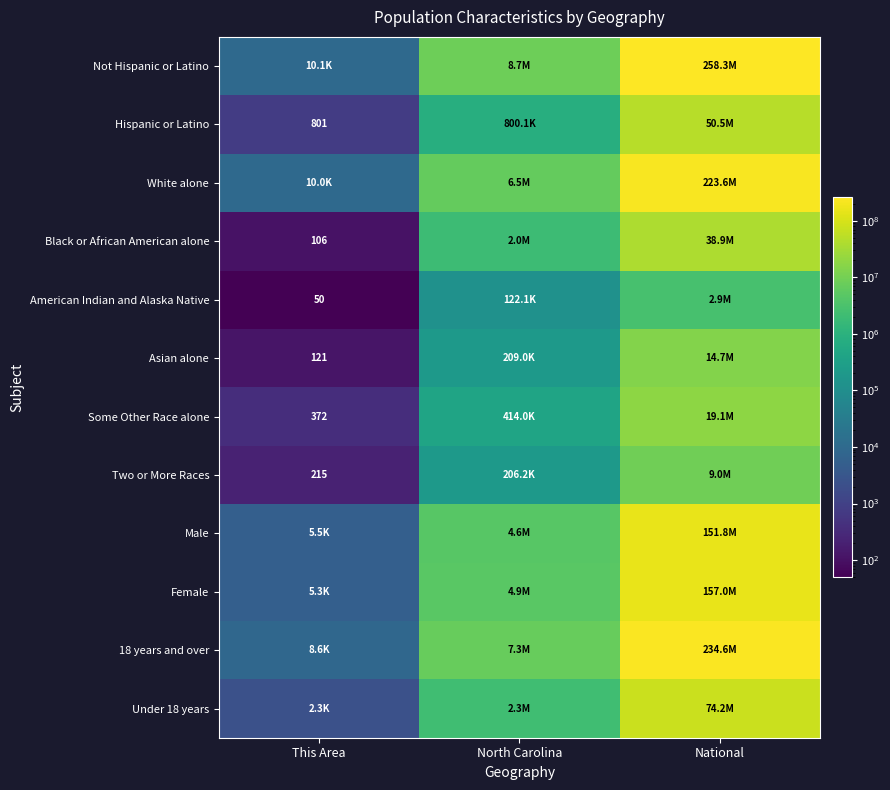

Which category has the lowest value in the American Indian and Alaska Native series?

This Area